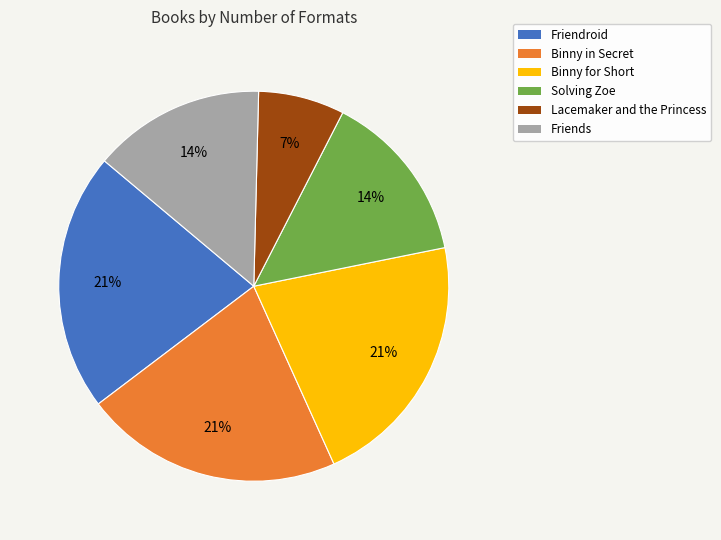

To the nearest percent, what is the average slice percentage?

17%